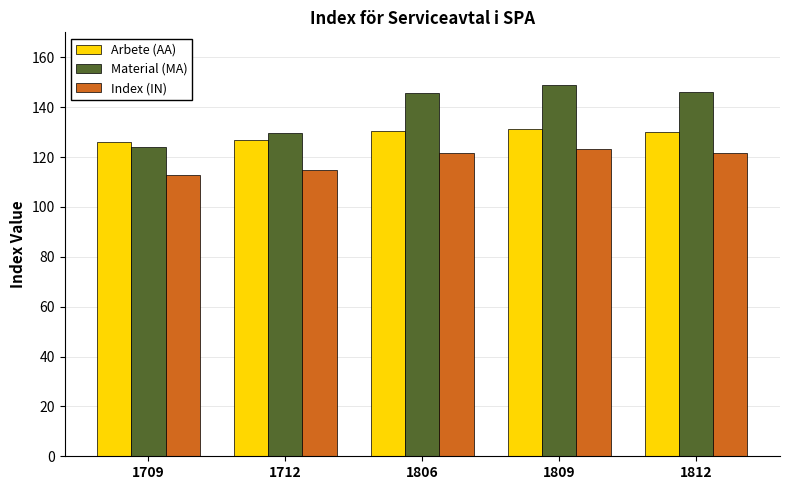

What is the value of the Arbete (AA) bar at the 4th from the left?

131.2